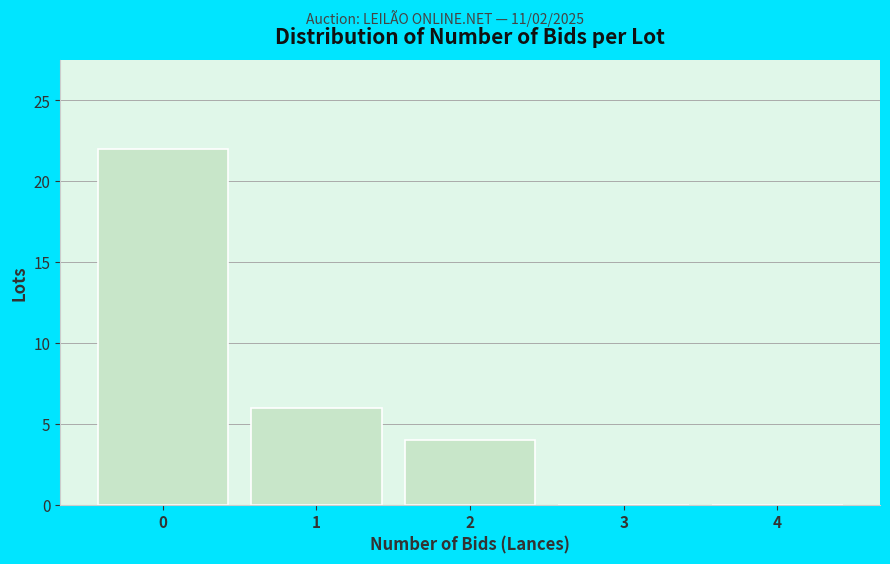

Reading left to right, list all the values displayed in this chart.

0=22	1=6	2=4	3=0	4=0